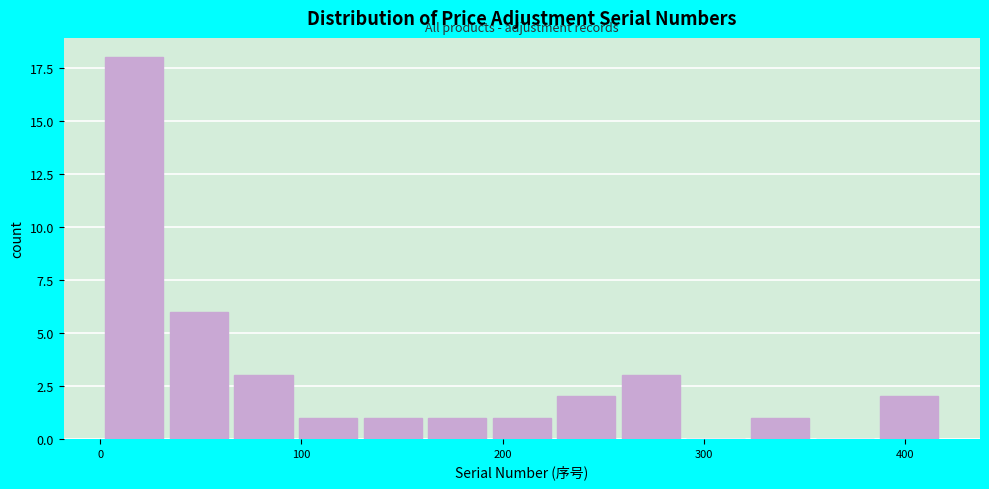

Around what value on the x-axis is the tallest bar? Give the approximate position of its centre, as read against the axis.

20